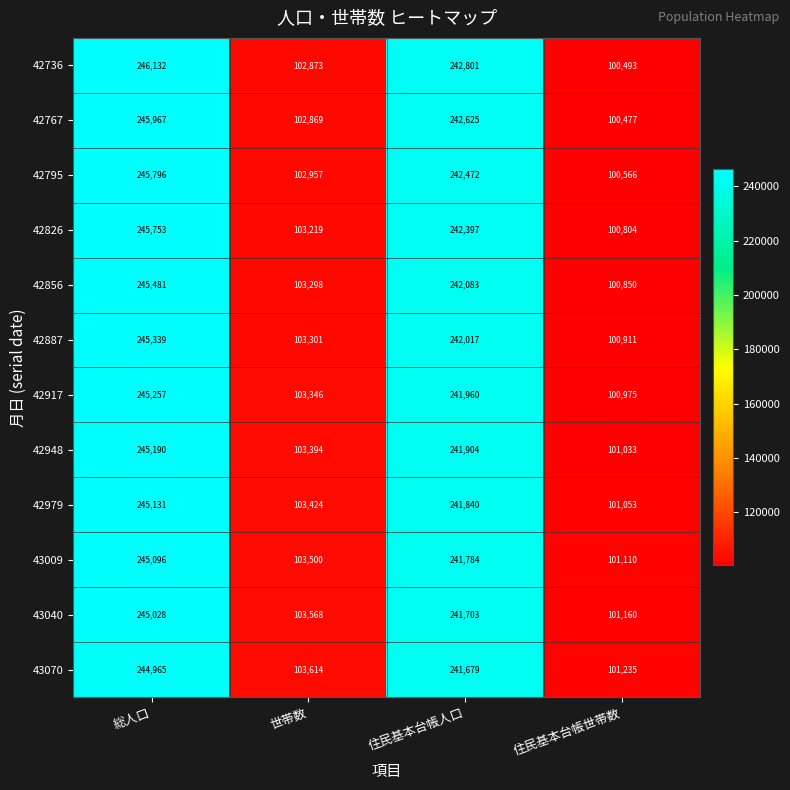

How many series are shown in this chart?

12